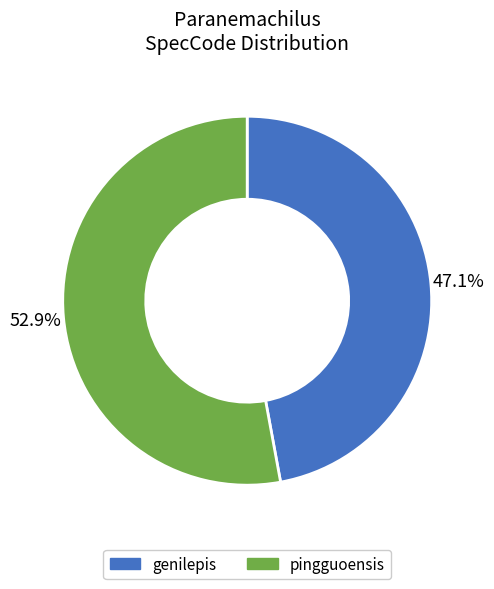

How many slices are in this pie chart?

2